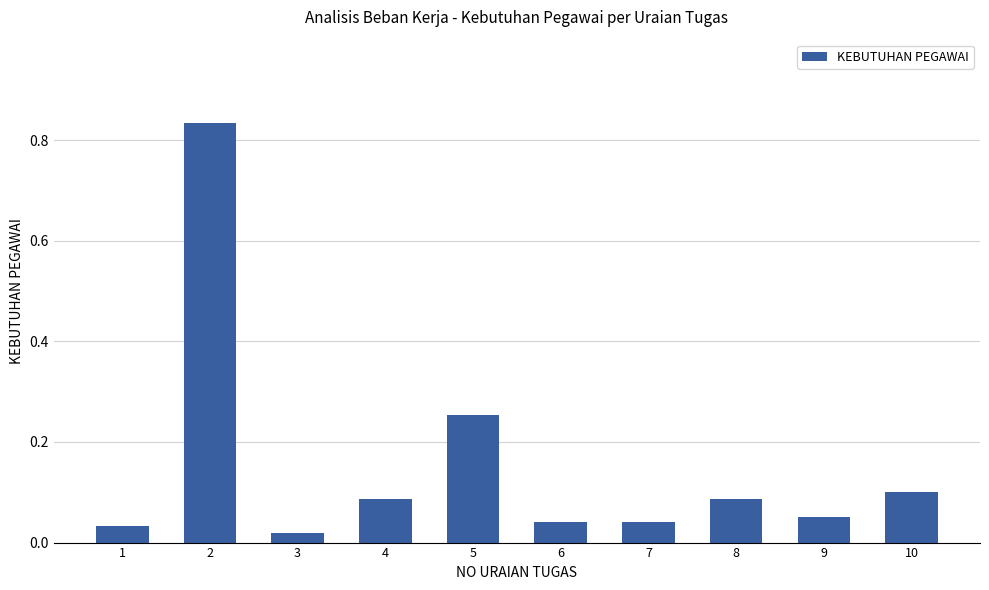

Which has a higher value, 5 or 2?

2